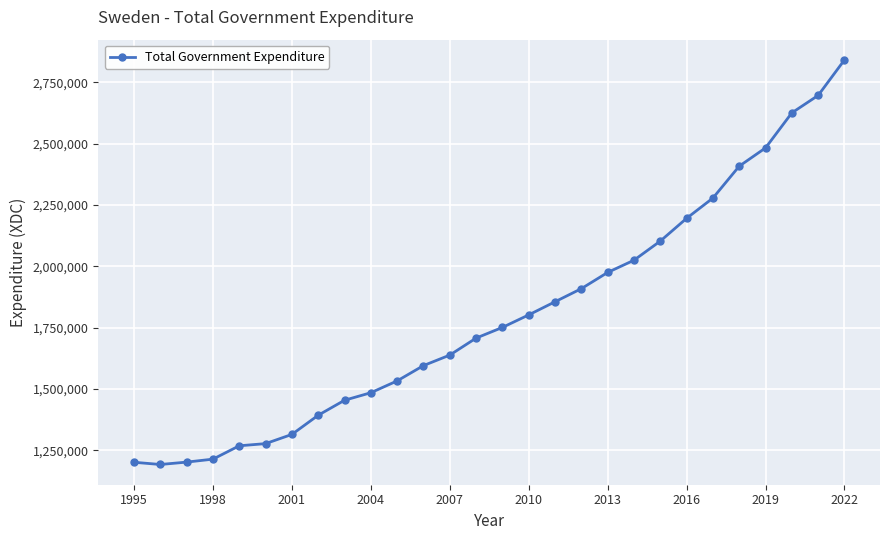

What is the average value?

1801095